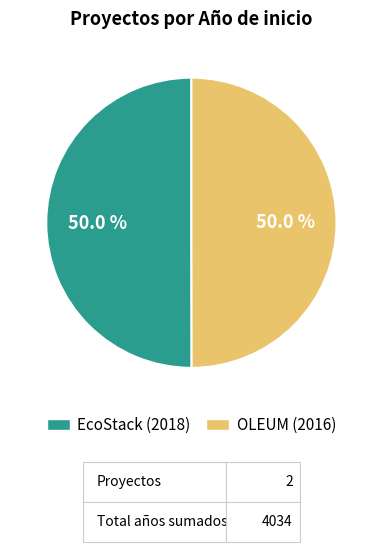

What is the total percentage of EcoStack (2018) and OLEUM (2016)?

100.0%